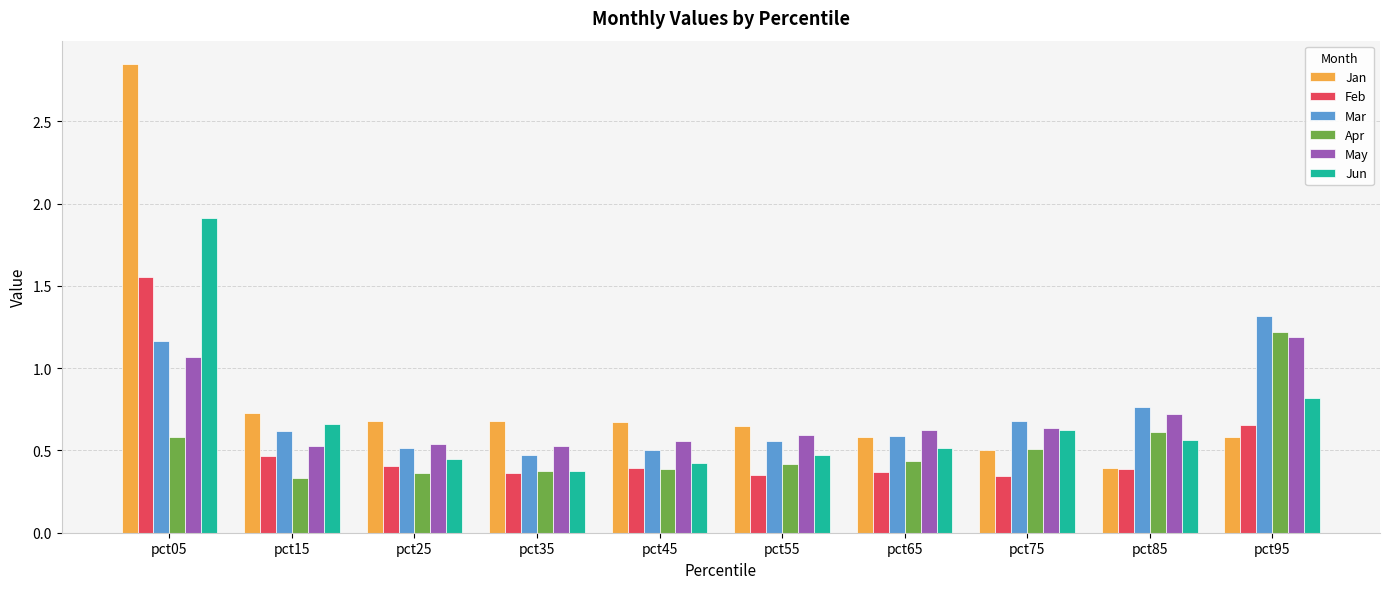

Count the Mar values in the range 0 to 1.

8